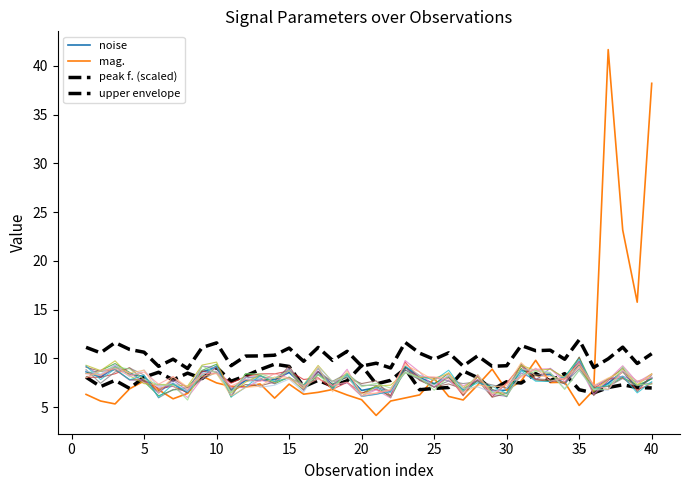

Which series ends up on top after the final intersection of noise and peak f. (scaled)?

noise